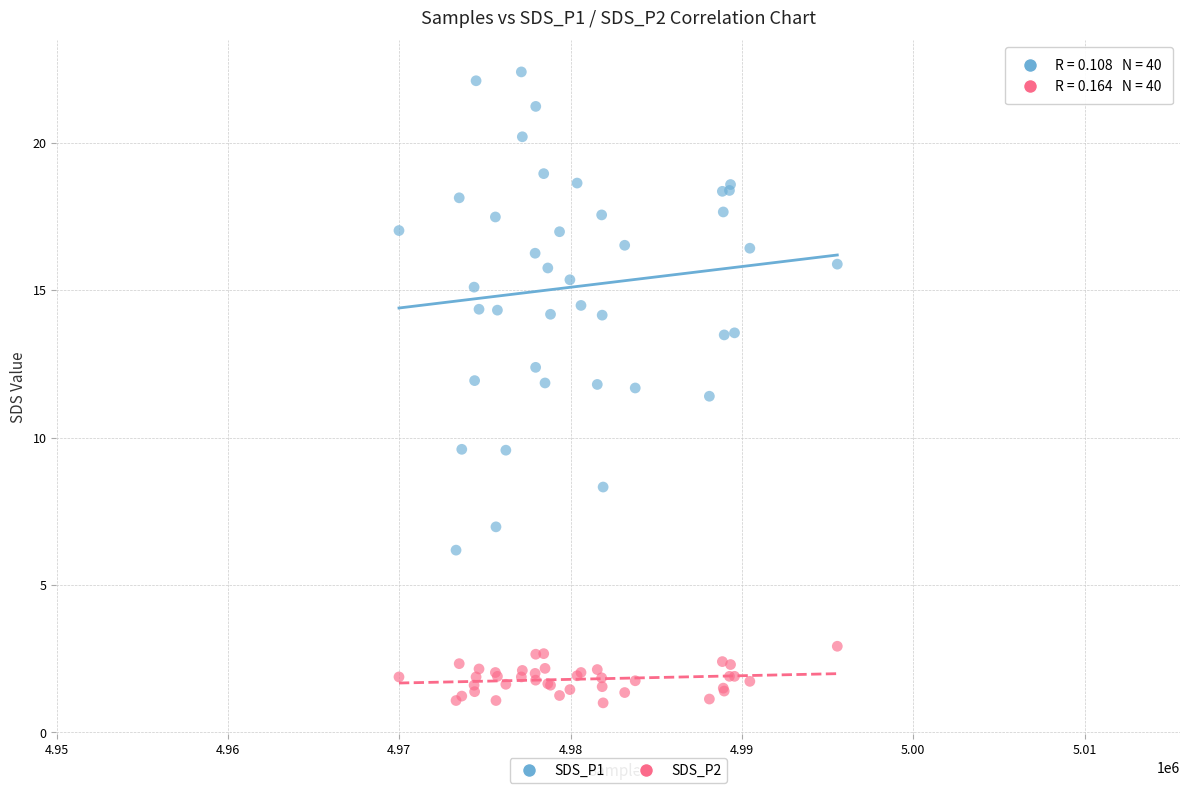

Which series contains the highest Y value?

SDS_P1